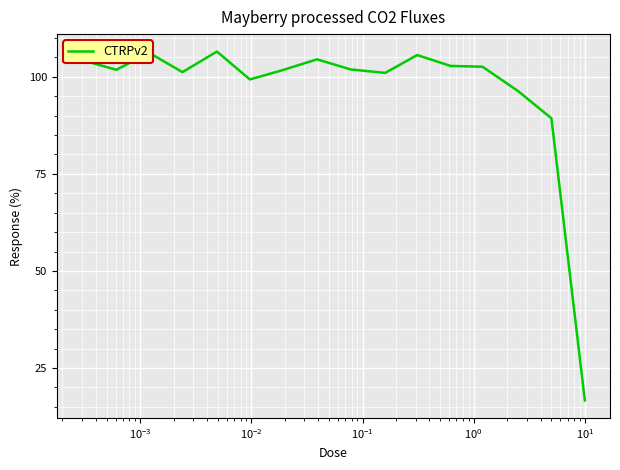

What is the maximum value shown in the chart?

106.5